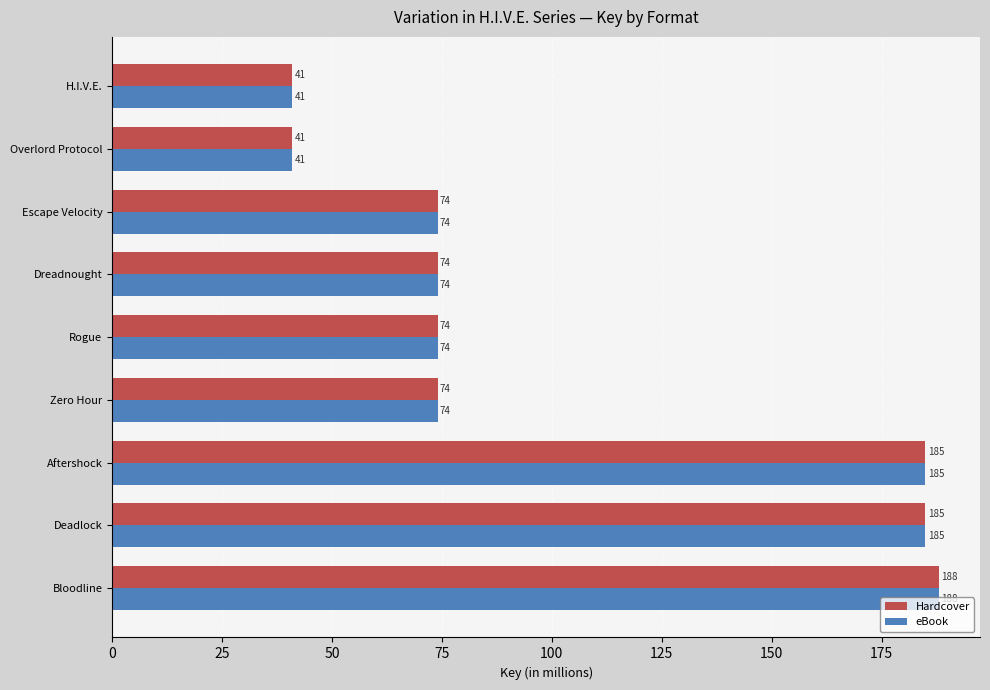

What is the highest value of the eBook series?

188